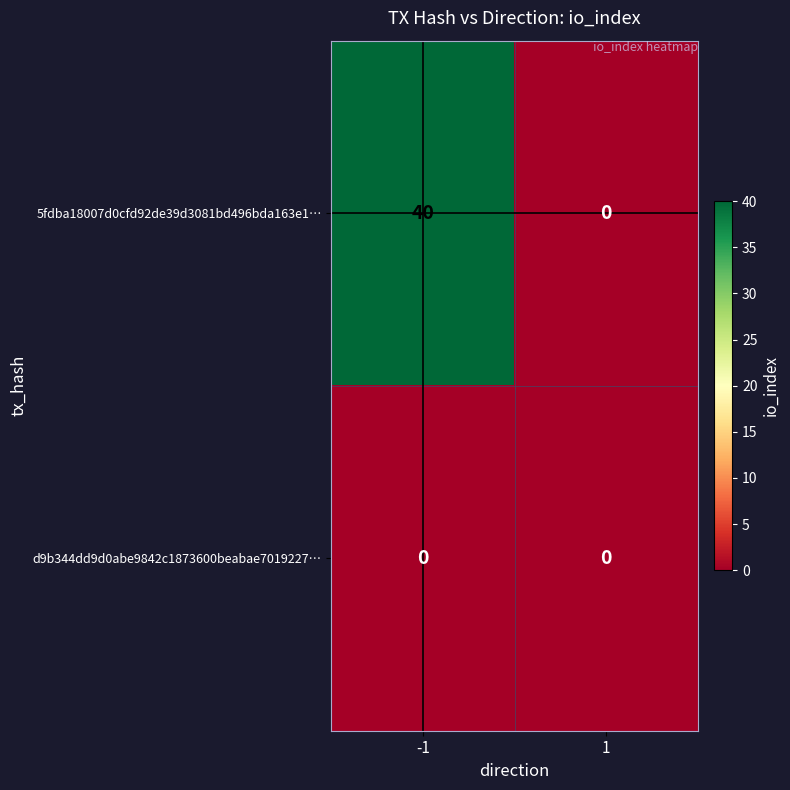

Rank the series by their maximum value, from lowest to highest.

d9b344dd9d0abe9842c1873600beabae7019227…, 5fdba18007d0cfd92de39d3081bd496bda163e1…